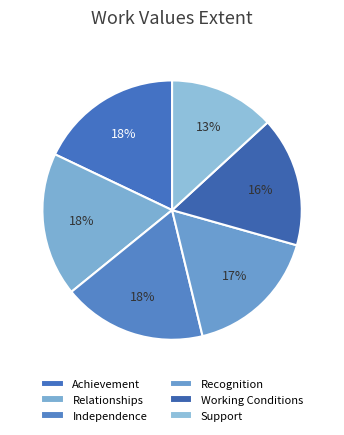

What percentage is the Recognition slice, to the nearest percent?

17%